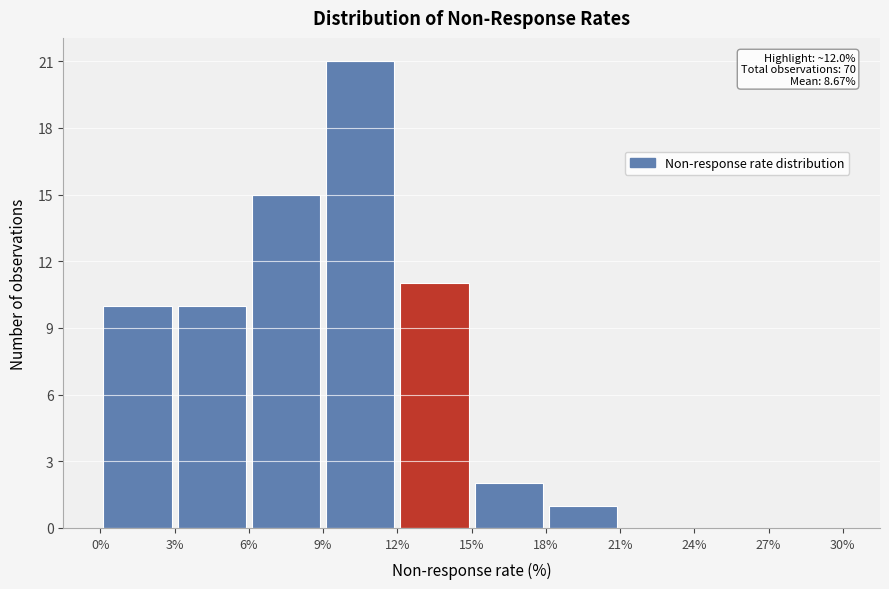

Which range on the x-axis has the tallest bar?

9% to 12%